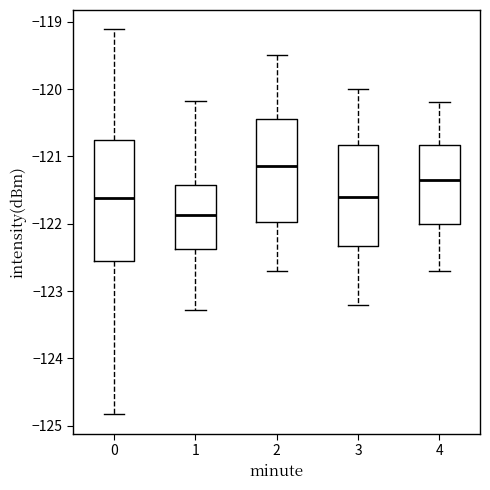

Which box's median line is the highest?

2